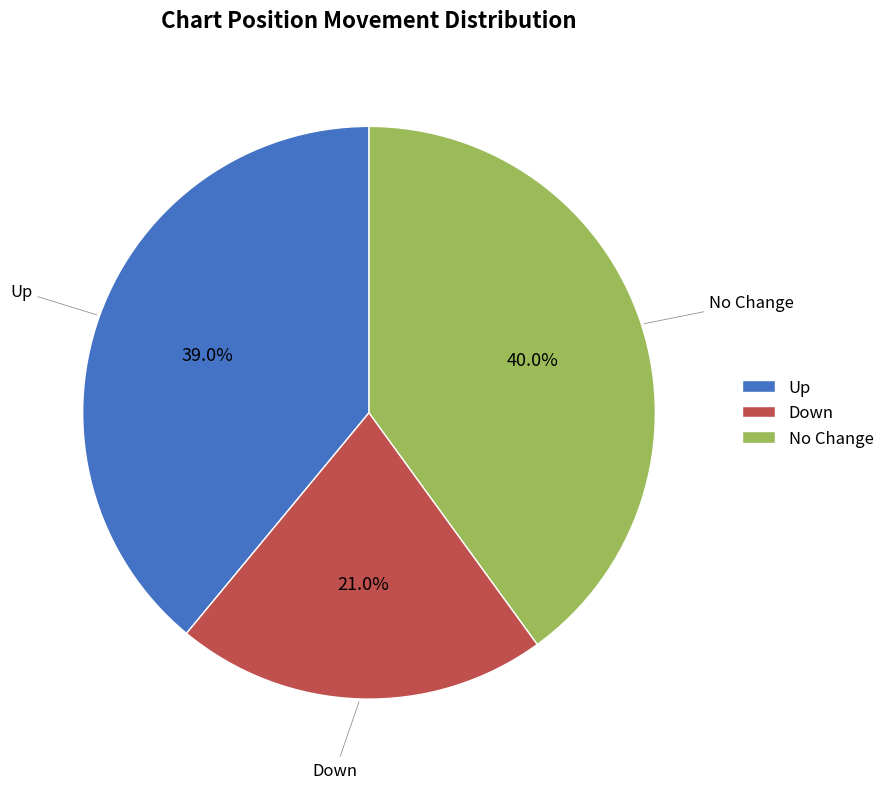

What is the ratio of the value at No Change to the value at Down?

1.9